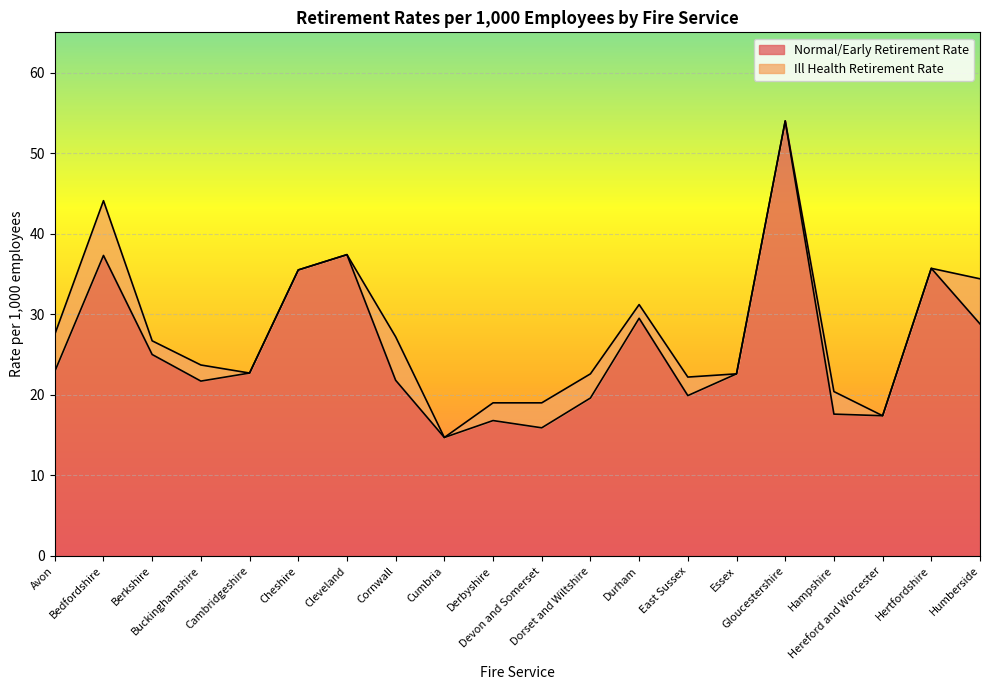

Which has a higher value, Avon or Durham?

Durham